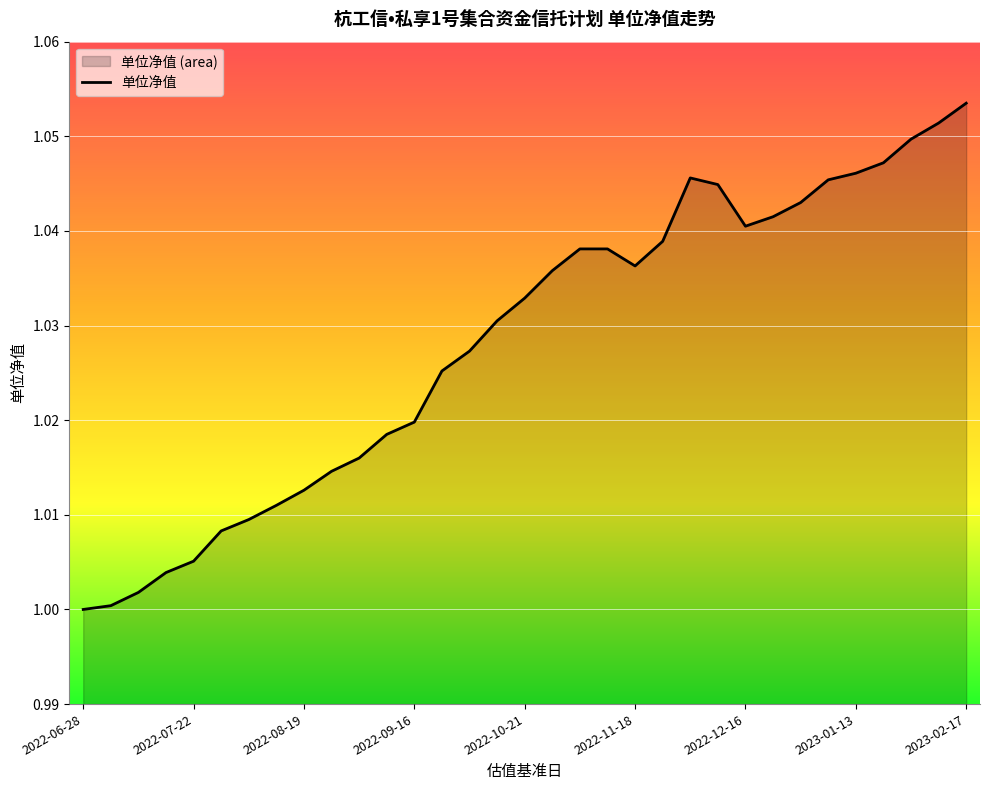

True or false: there are more than 0 points higher than both neighbors.

True